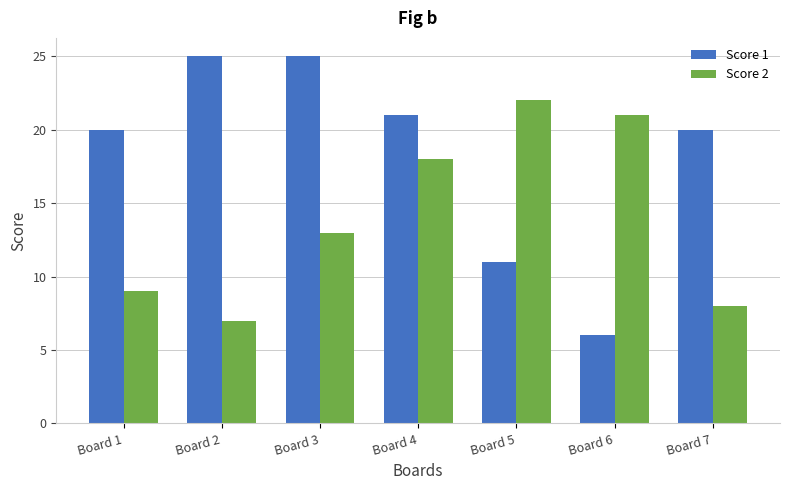

What are all the series names shown in the legend?

Score 1, Score 2